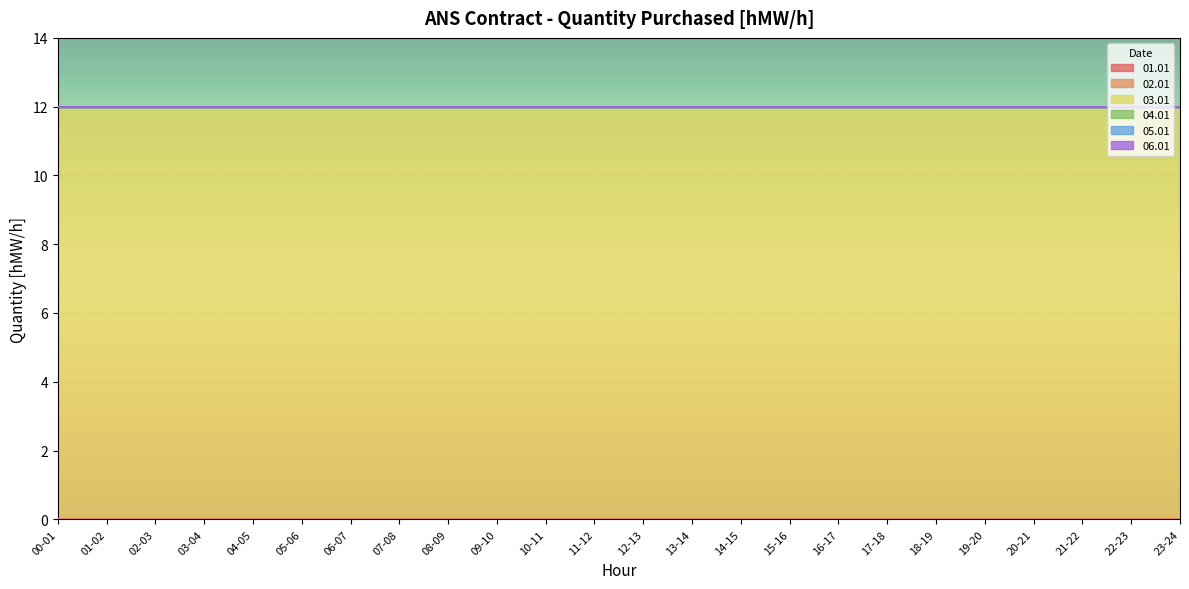

At which category is the sum across all series the highest?

00-01